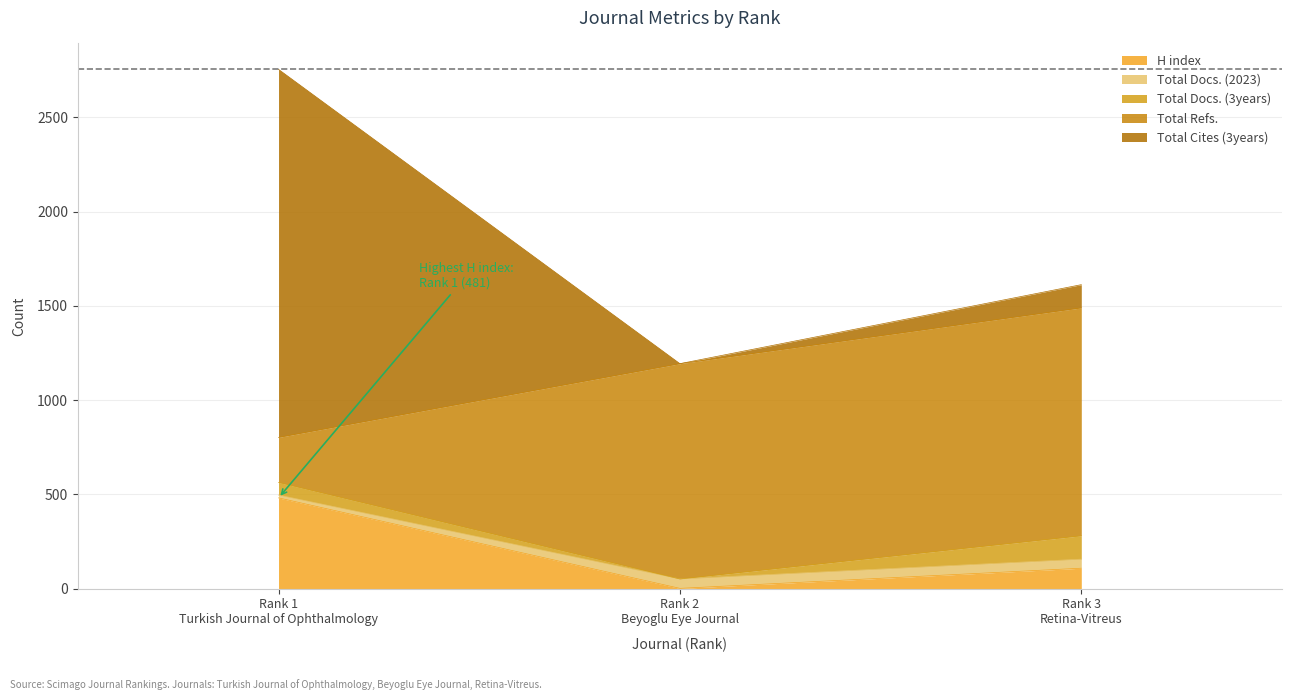

Reading left to right, list all the values displayed in this chart.

H index: Rank 1
Turkish Journal of Ophthalmology=481	Rank 2
Beyoglu Eye Journal=1	Rank 3
Retina-Vitreus=108
Total Docs. (2023): Rank 1
Turkish Journal of Ophthalmology=15	Rank 2
Beyoglu Eye Journal=50	Rank 3
Retina-Vitreus=48
Total Docs. (3years): Rank 1
Turkish Journal of Ophthalmology=67	Rank 2
Beyoglu Eye Journal=0	Rank 3
Retina-Vitreus=124
Total Refs.: Rank 1
Turkish Journal of Ophthalmology=239	Rank 2
Beyoglu Eye Journal=1142	Rank 3
Retina-Vitreus=1209
Total Cites (3years): Rank 1
Turkish Journal of Ophthalmology=1952	Rank 2
Beyoglu Eye Journal=0	Rank 3
Retina-Vitreus=123